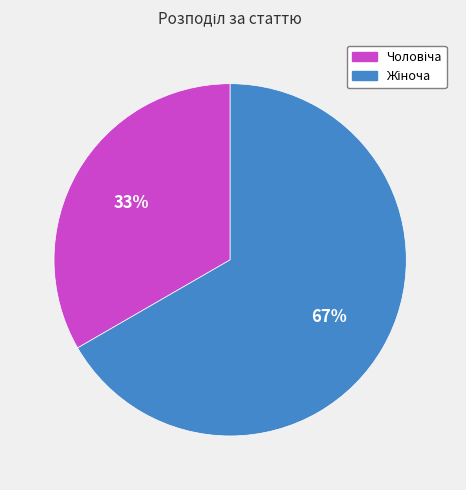

Is there any slice that represents more than half of the pie?

Yes